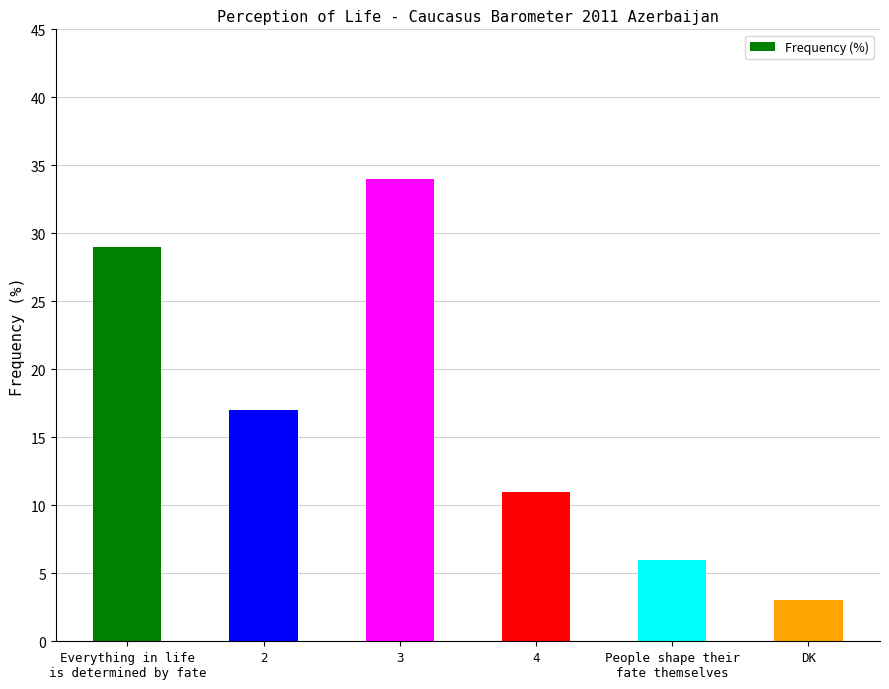

What is the label of the 4th bar from the left?

4